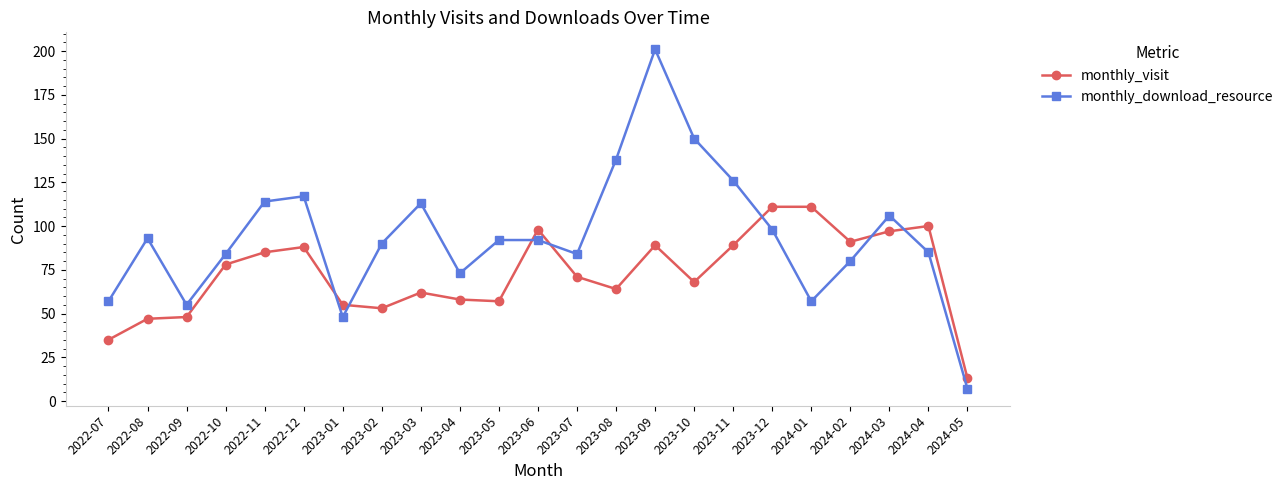

How many series are shown in this chart?

2